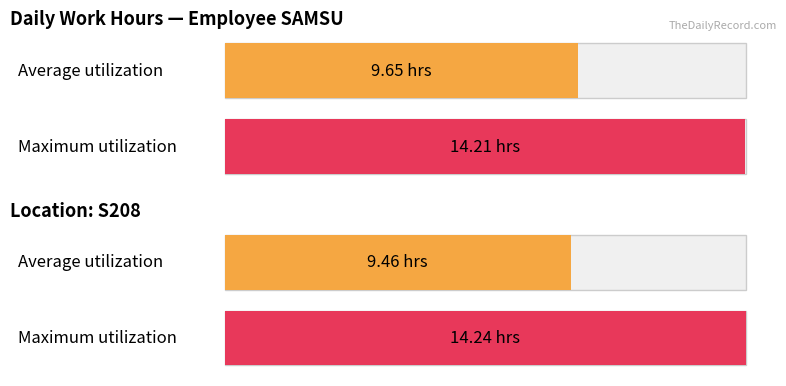

Rank the series by their average value, from lowest to highest.

Average utilization, Maximum utilization